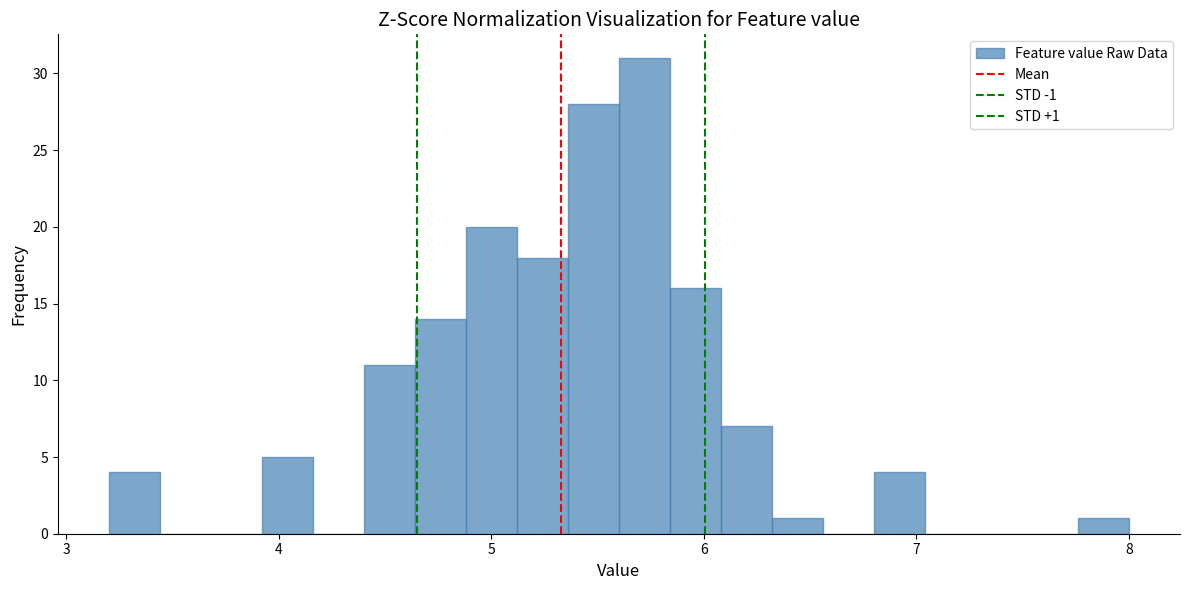

Around what value on the x-axis is the tallest bar? Give the approximate position of its centre, as read against the axis.

5.7